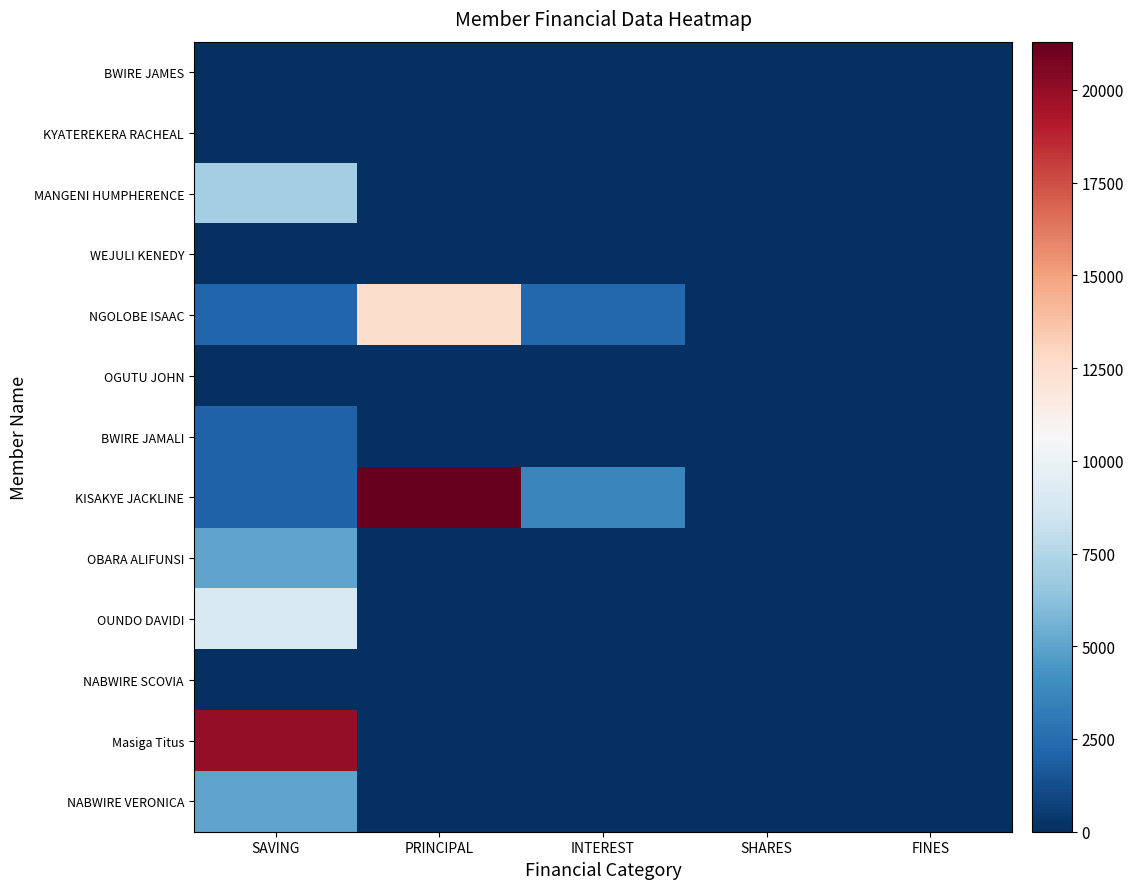

Reading right to left, list all the values displayed in this chart.

BWIRE JAMES: FINES=0	SHARES=0	INTEREST=0	PRINCIPAL=0	SAVING=0
KYATEREKERA RACHEAL: FINES=0	SHARES=0	INTEREST=0	PRINCIPAL=0	SAVING=0
MANGENI HUMPHERENCE: FINES=0	SHARES=0	INTEREST=0	PRINCIPAL=0	SAVING=7000
WEJULI KENEDY: FINES=0	SHARES=0	INTEREST=0	PRINCIPAL=0	SAVING=0
NGOLOBE ISAAC: FINES=0	SHARES=0	INTEREST=2300	PRINCIPAL=12500	SAVING=2200
OGUTU JOHN: FINES=0	SHARES=0	INTEREST=0	PRINCIPAL=0	SAVING=0
BWIRE JAMALI: FINES=0	SHARES=0	INTEREST=0	PRINCIPAL=0	SAVING=2000
KISAKYE JACKLINE: FINES=0	SHARES=0	INTEREST=3700	PRINCIPAL=21300	SAVING=2000
OBARA ALIFUNSI: FINES=0	SHARES=0	INTEREST=0	PRINCIPAL=0	SAVING=5000
OUNDO DAVIDI: FINES=0	SHARES=0	INTEREST=0	PRINCIPAL=0	SAVING=9000
NABWIRE SCOVIA: FINES=0	SHARES=0	INTEREST=0	PRINCIPAL=0	SAVING=0
Masiga Titus: FINES=0	SHARES=0	INTEREST=0	PRINCIPAL=0	SAVING=20000
NABWIRE VERONICA: FINES=0	SHARES=0	INTEREST=0	PRINCIPAL=0	SAVING=5000